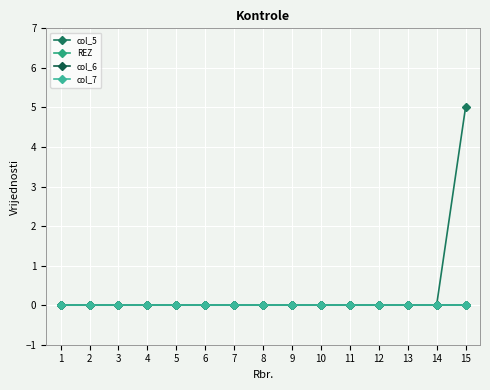

Between 11 and 12, which series saw the biggest shift?

col_5